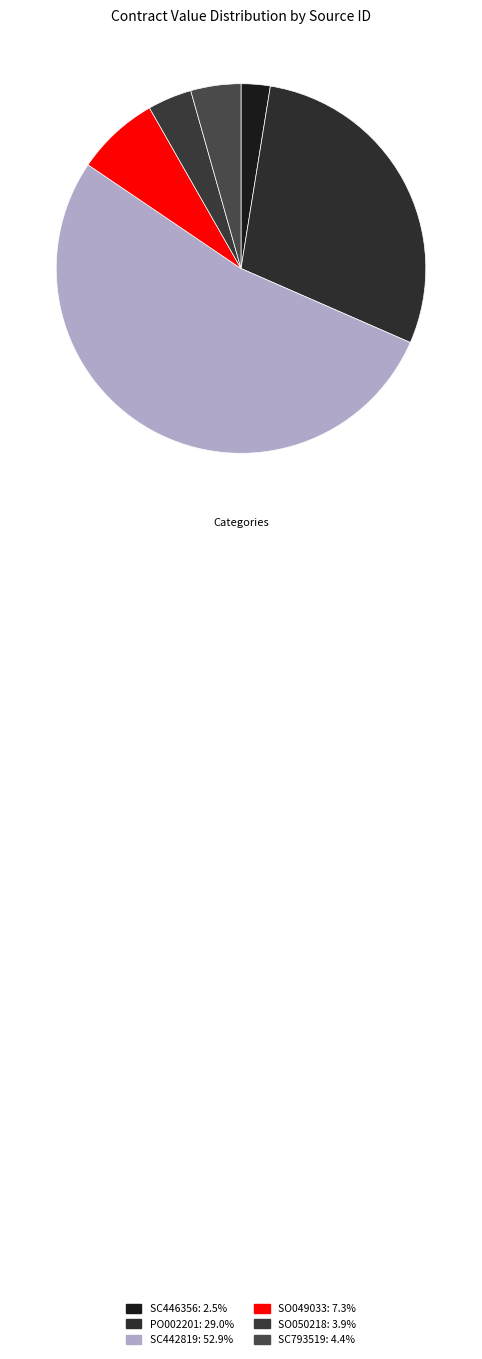

The SO049033 slice represents 7% of the pie. True or false?

True